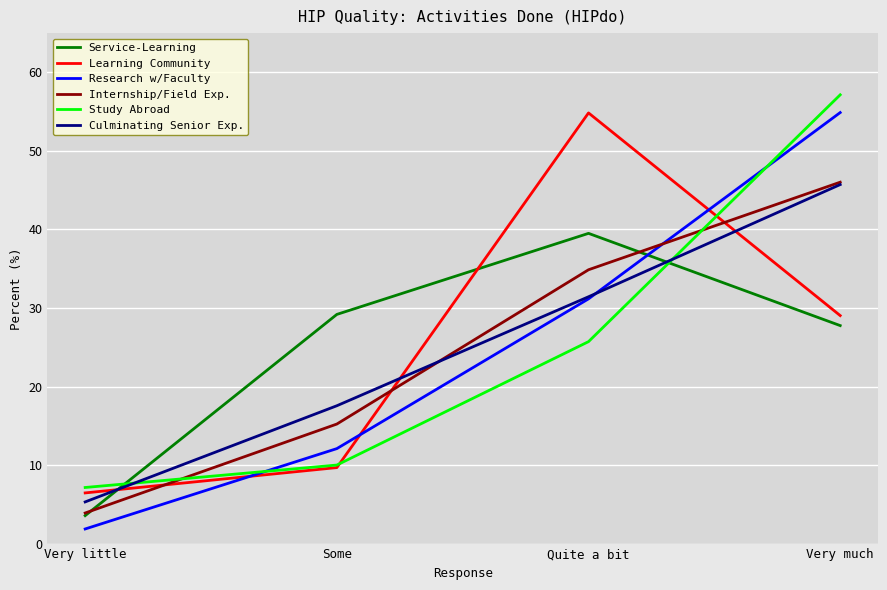

What is the total value across all series at Quite a bit?

217.5